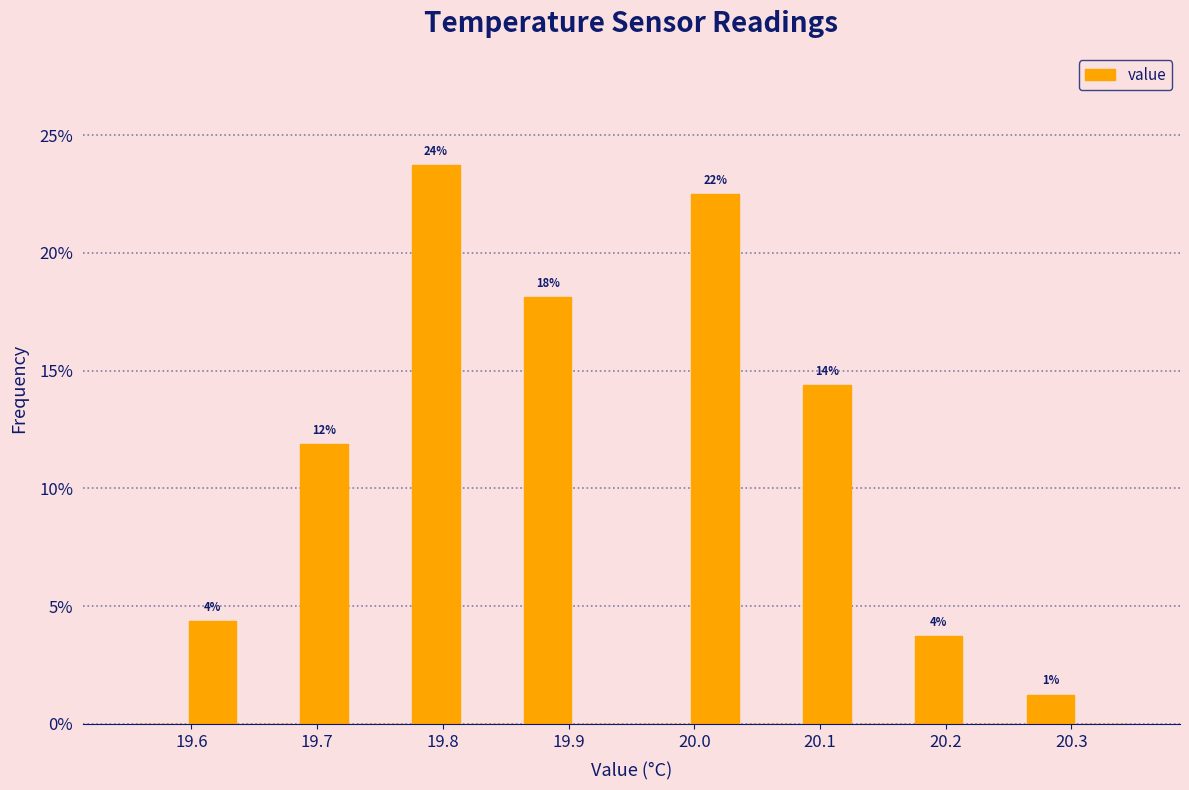

Which range on the x-axis has the tallest bar?

19.77 to 19.82